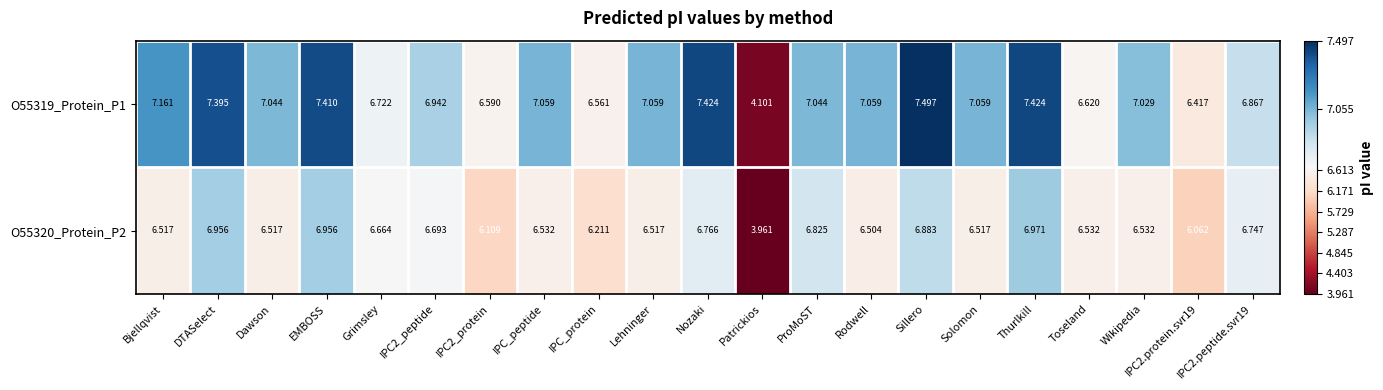

At which category does the chart reach its minimum across all series?

Patrickios